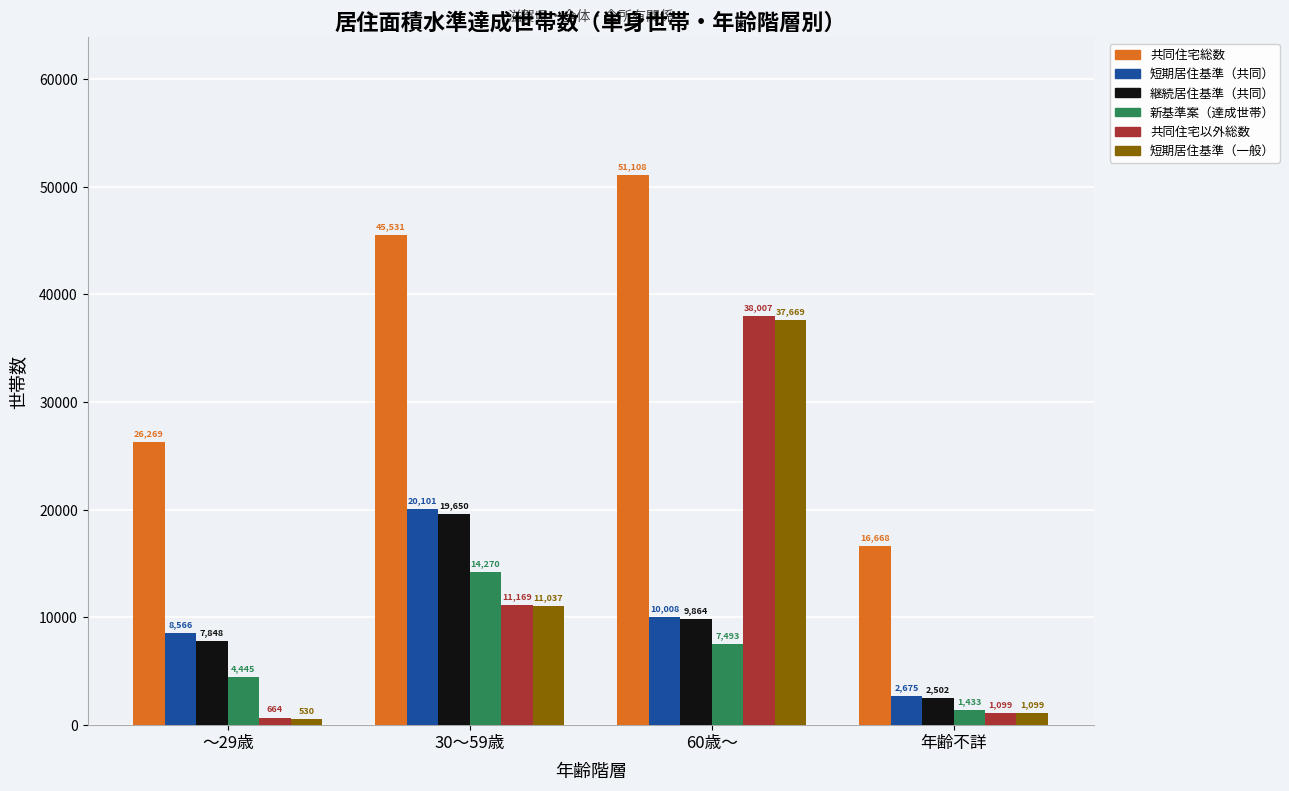

Reading left to right, extract all data points from this chart.

共同住宅総数: ～29歳=26269	30～59歳=45531	60歳～=51108	年齢不詳=16668
短期居住基準（共同）: ～29歳=8566	30～59歳=20101	60歳～=10008	年齢不詳=2675
継続居住基準（共同）: ～29歳=7848	30～59歳=19650	60歳～=9864	年齢不詳=2502
新基準案（達成世帯）: ～29歳=4445	30～59歳=14270	60歳～=7493	年齢不詳=1433
共同住宅以外総数: ～29歳=664	30～59歳=11169	60歳～=38007	年齢不詳=1099
短期居住基準（一般）: ～29歳=530	30～59歳=11037	60歳～=37669	年齢不詳=1099